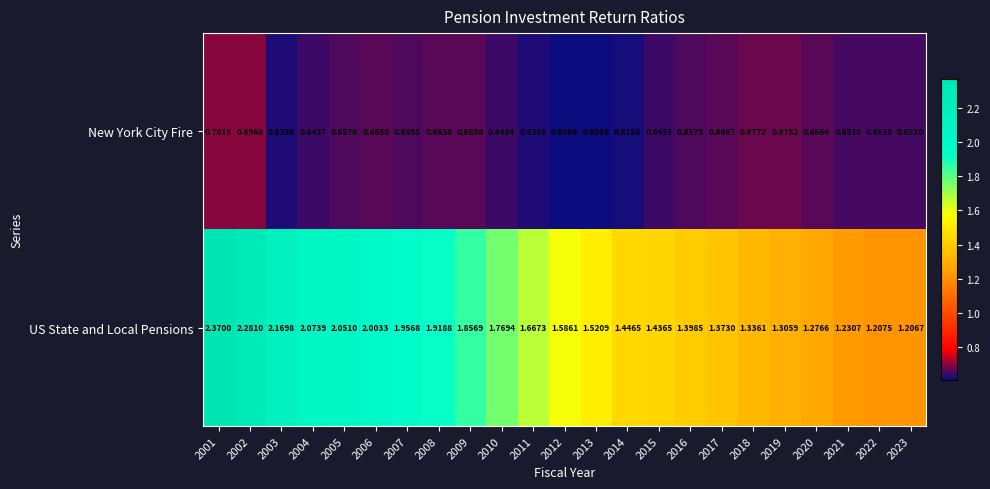

What is the total value across all series at 2001?

3.1